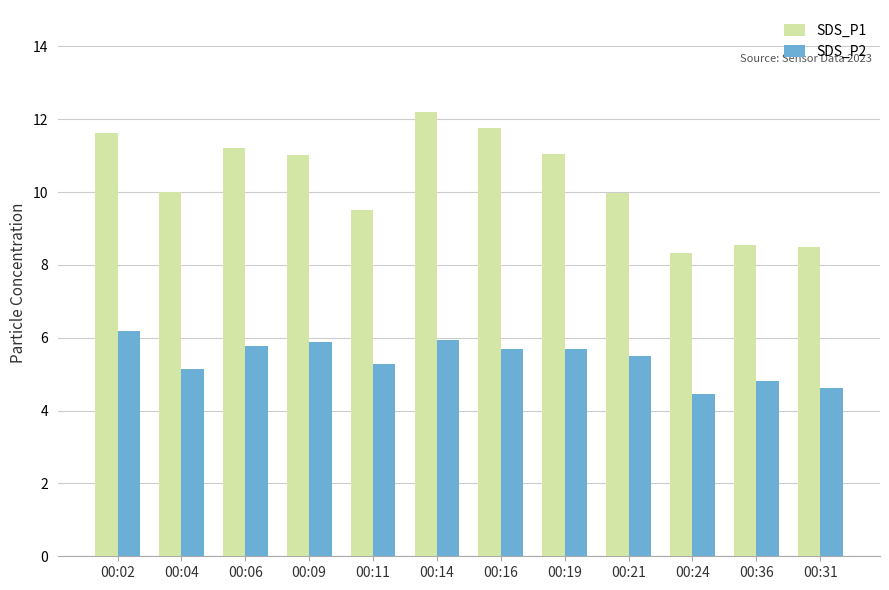

Does the chart contain any negative values?

No